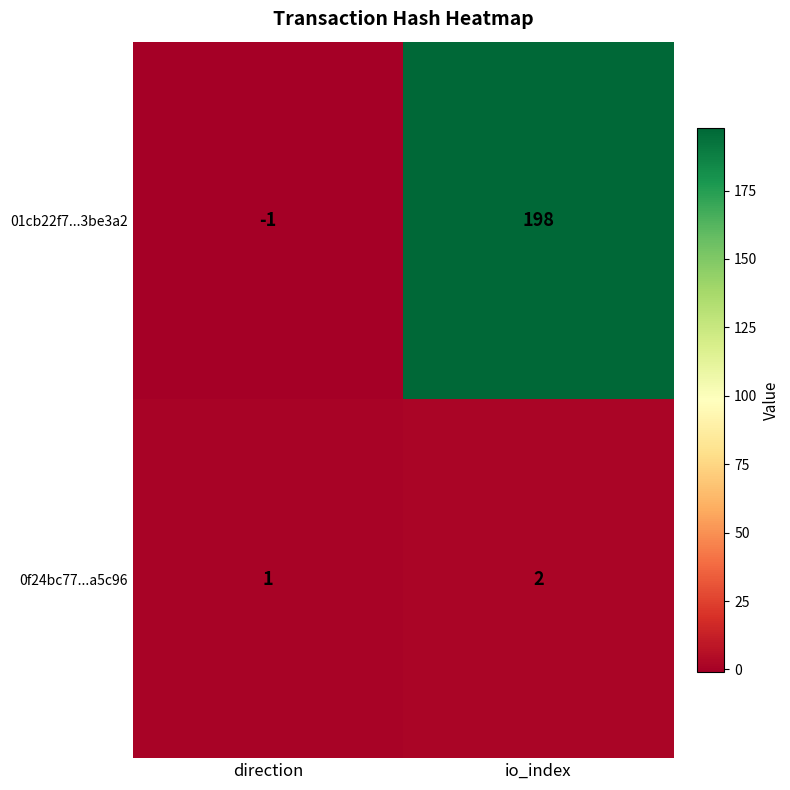

At how many categories does at least one series exceed 176?

1